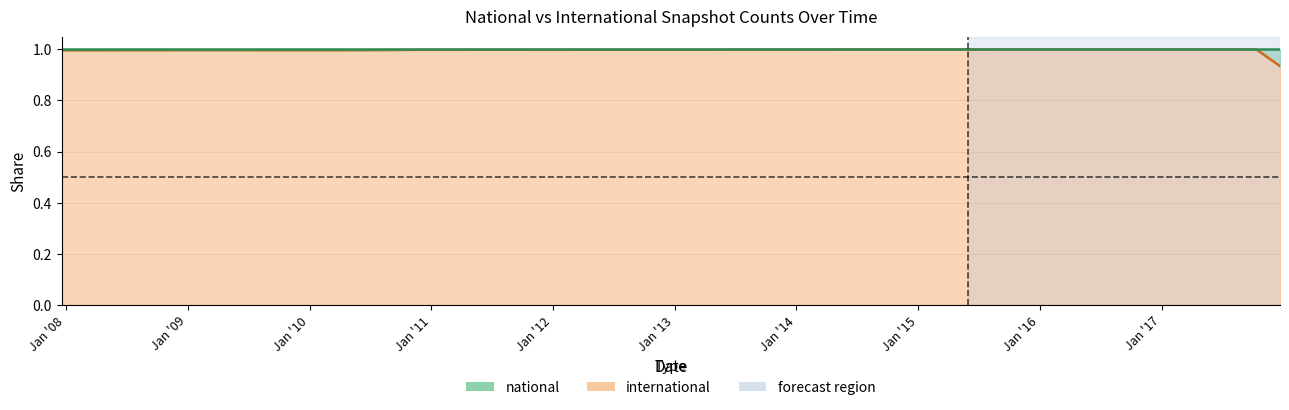

List the labels in order of value, largest first.

2017-10-12, 2017-04-12, 2016-12-27, 2016-10-07, 2017-07-24, 2016-07-04, 2016-04-05, 2016-01-04, 2015-10-01, 2015-07-03, 2015-04-09, 2014-09-08, 2015-01-19, 2014-03-28, 2013-12-20, 2013-09-10, 2013-07-09, 2013-05-21, 2012-07-13, 2012-10-31, 2013-02-20, 2012-12-11, 2012-03-26, 2011-09-05, 2011-06-10, 2011-02-21, 2012-01-18, 2010-11-17, 2010-07-26, 2009-04-06, 2009-06-17, 2008-12-17, 2010-04-01, 2008-10-10, 2009-12-16, 2008-06-27, 2009-09-25, 2007-12-19, 2008-04-01, 2017-12-22